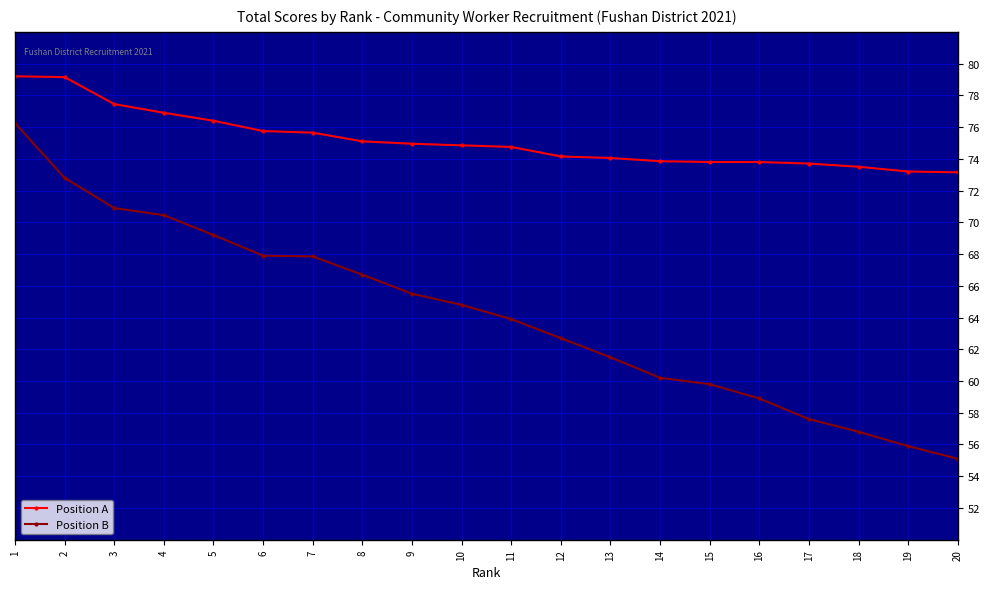

Is the value of Position B at 13 greater than the value of Position A at 17?

No